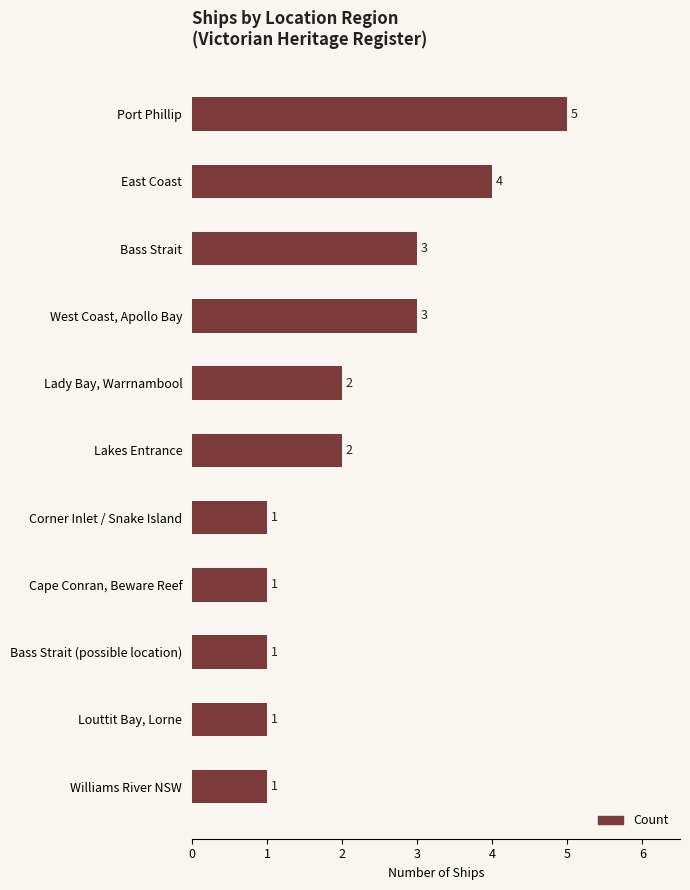

What is the sum of all values?

24